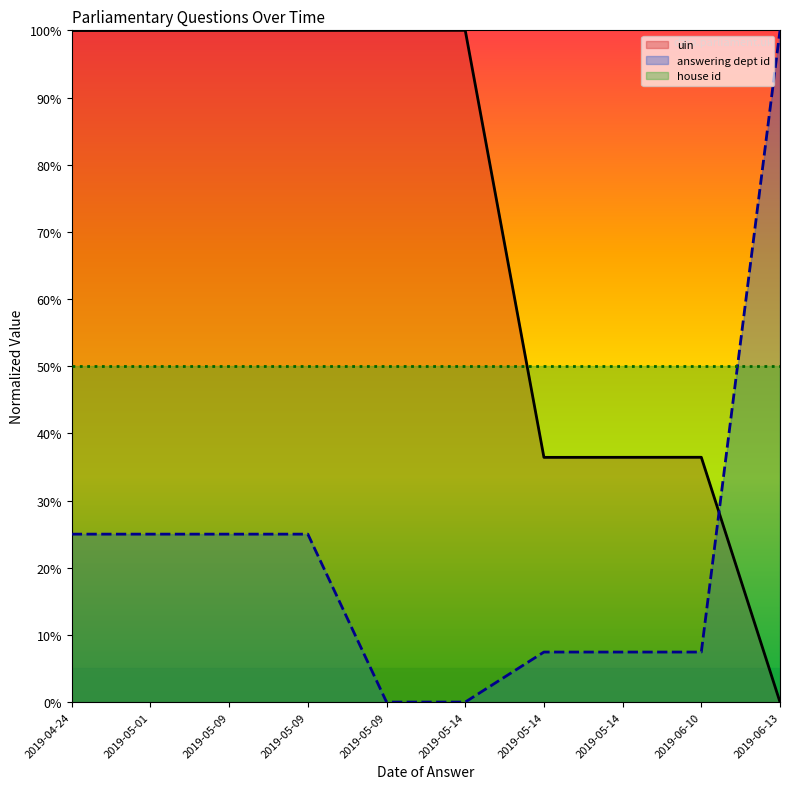

The value of answering dept id at 2019-05-09 is 25.0. True or false?

True